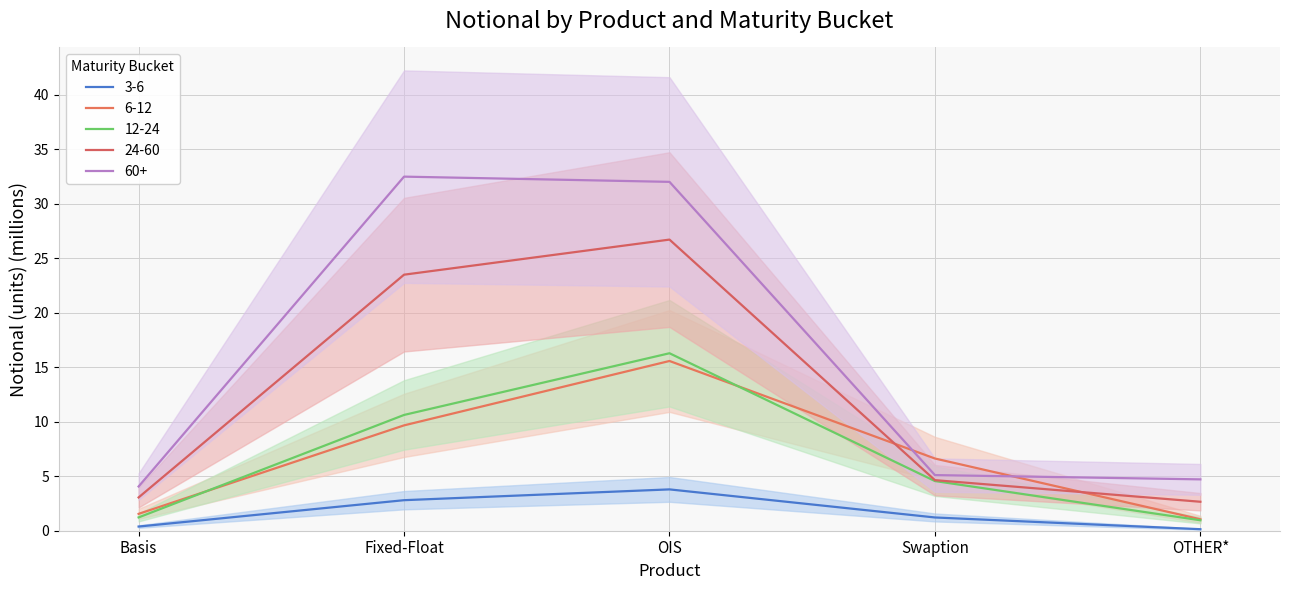

What are all the series names shown in the legend?

3-6, 6-12, 12-24, 24-60, 60+